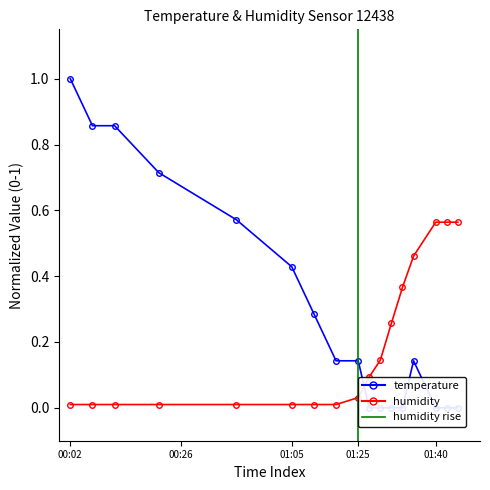

Which label corresponds to the smallest value in the chart?

01:27